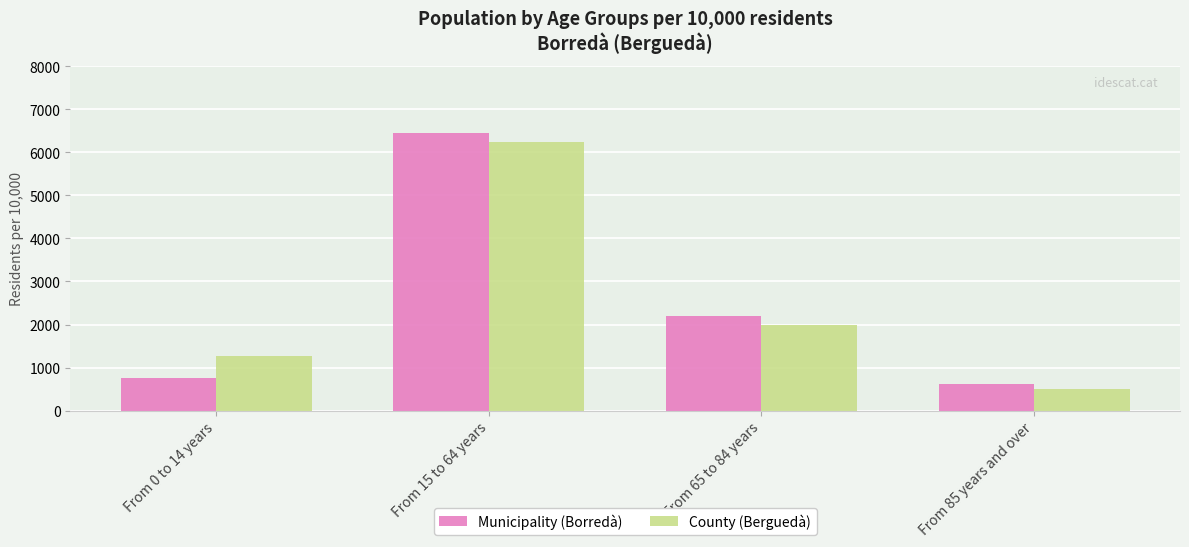

The Municipality (Borredà) series shows 751.7 at From 0 to 14 years. True or false?

True